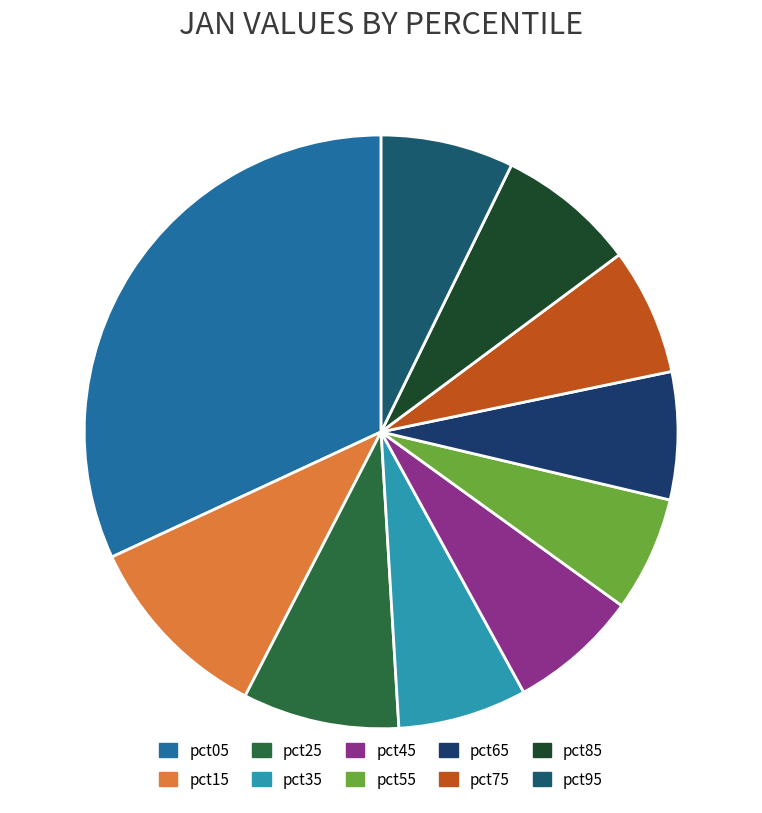

How many slices are in this pie chart?

10